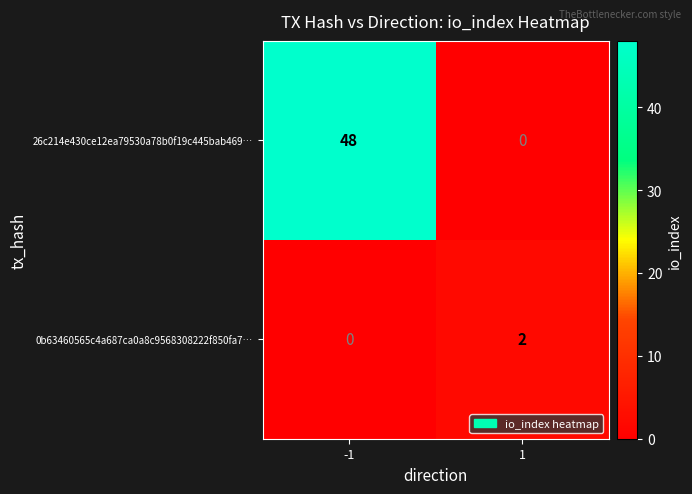

At 1, list the series in order from largest to smallest.

0b63460565c4a687ca0a8c9568308222f850fa7…, 26c214e430ce12ea79530a78b0f19c445bab469…